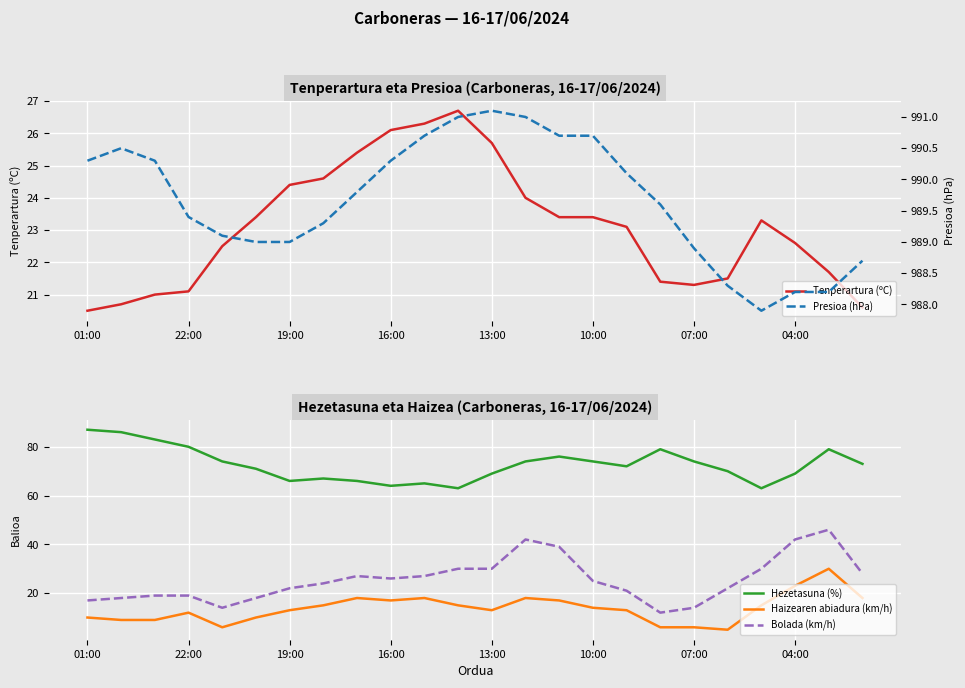

True or false: Haizearen abiadura (km/h) and Bolada (km/h) cross at least once.

False